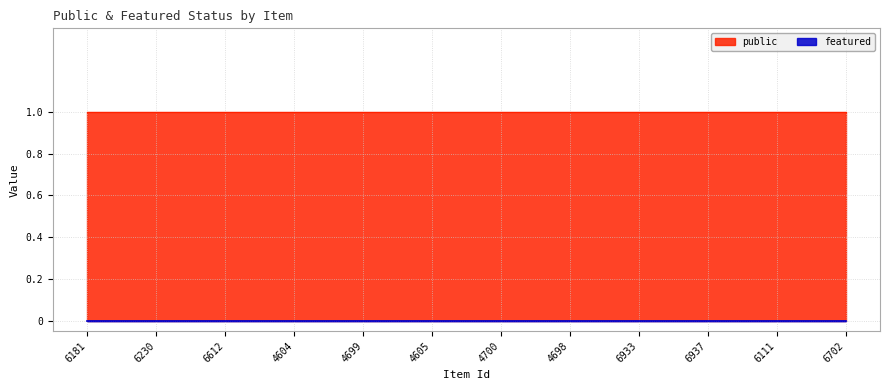

What is the total value across all series at 6111?

1